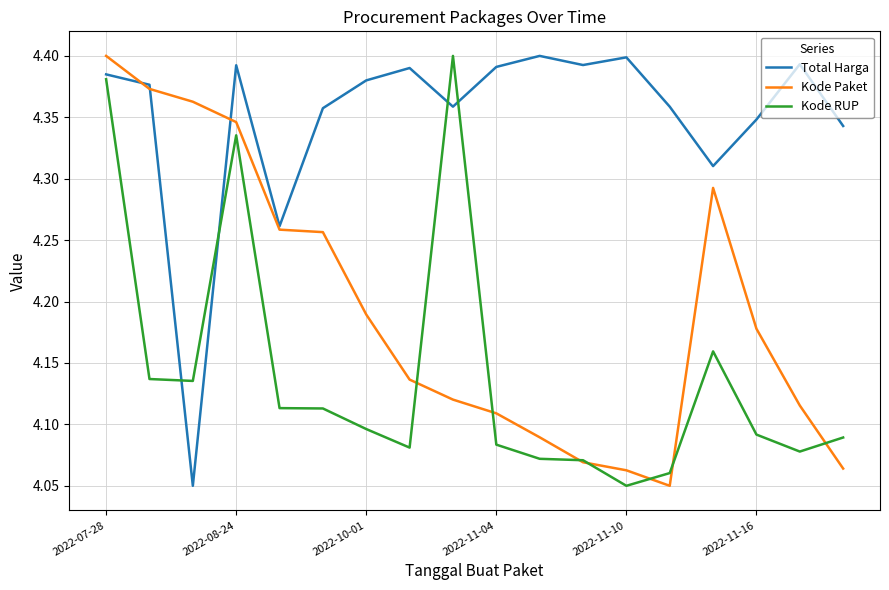

Which series has the largest total across all categories?

Total Harga